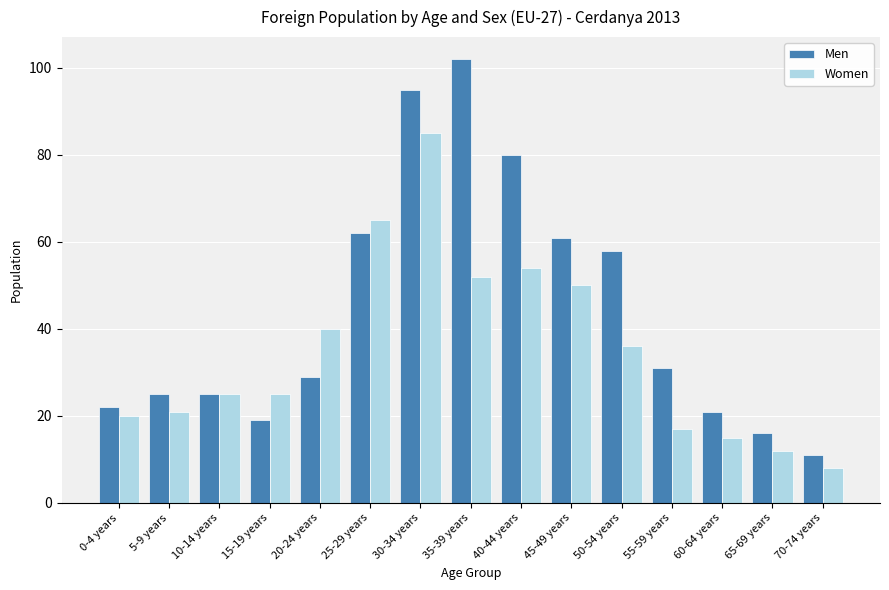

How many data points in Men are less than 29?

7